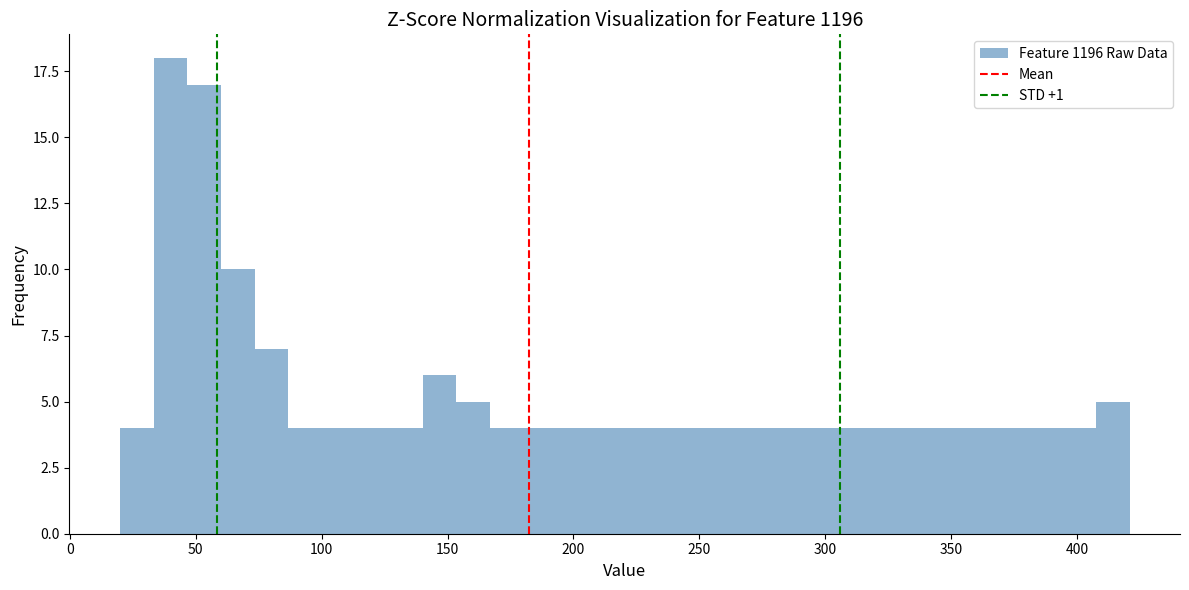

Around what value on the x-axis is the tallest bar? Give the approximate position of its centre, as read against the axis.

40